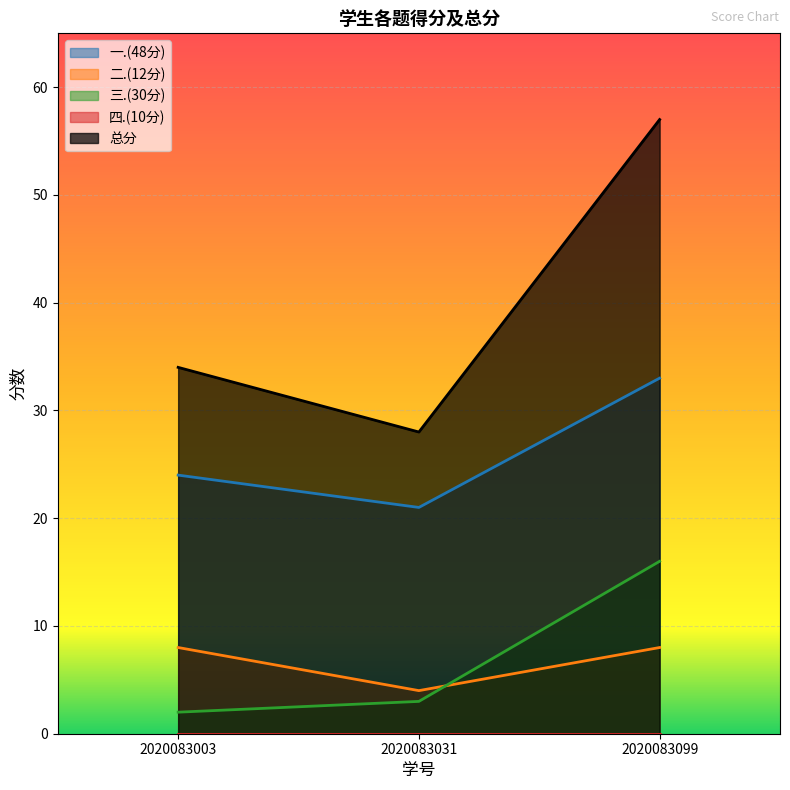

Is it true that 总分 equals 28 at 2020083031?

True